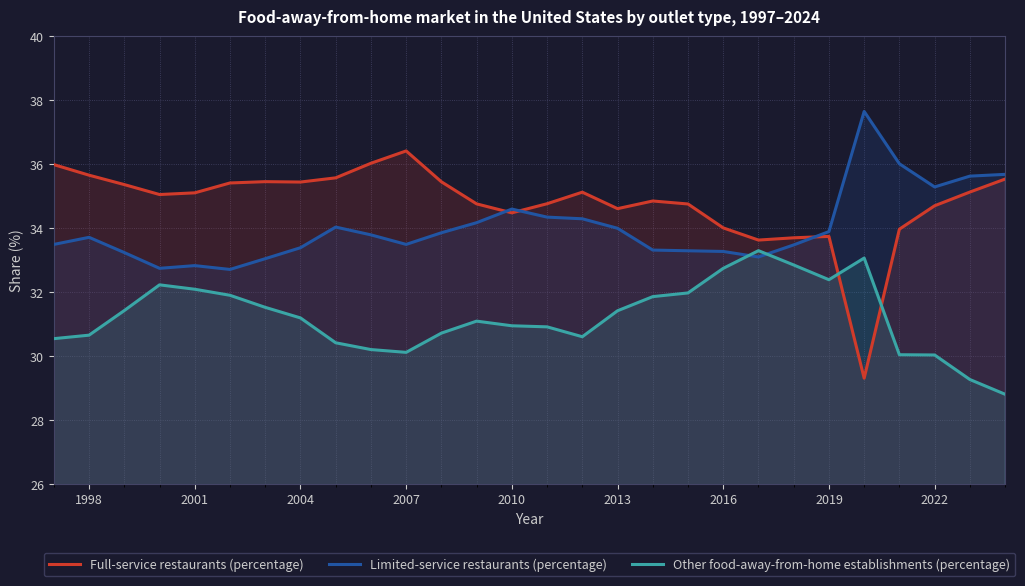

What is the greatest value displayed?

37.6